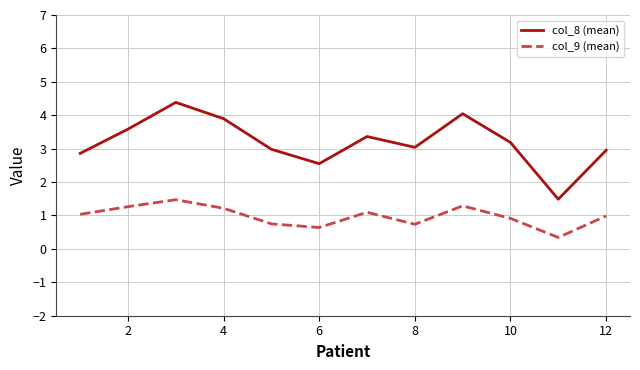

Rank the series by their maximum value, from lowest to highest.

col_9 (mean), col_8 (mean)